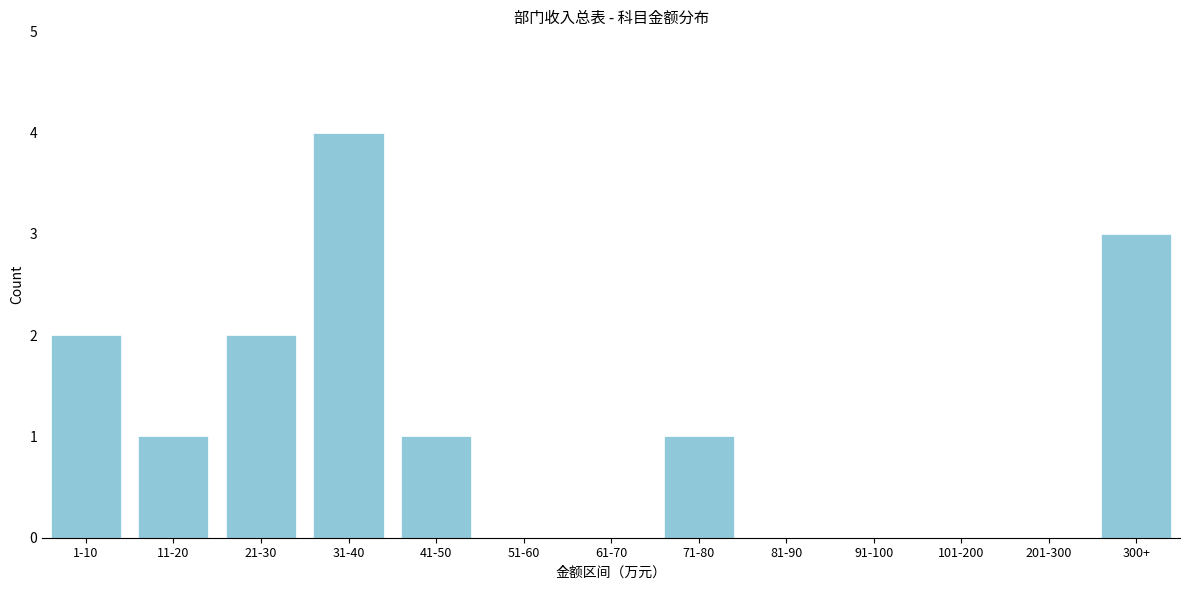

Reading left to right, what are all the values shown in this chart?

1-10=2	11-20=1	21-30=2	31-40=4	41-50=1	51-60=0	61-70=0	71-80=1	81-90=0	91-100=0	101-200=0	201-300=0	300+=3